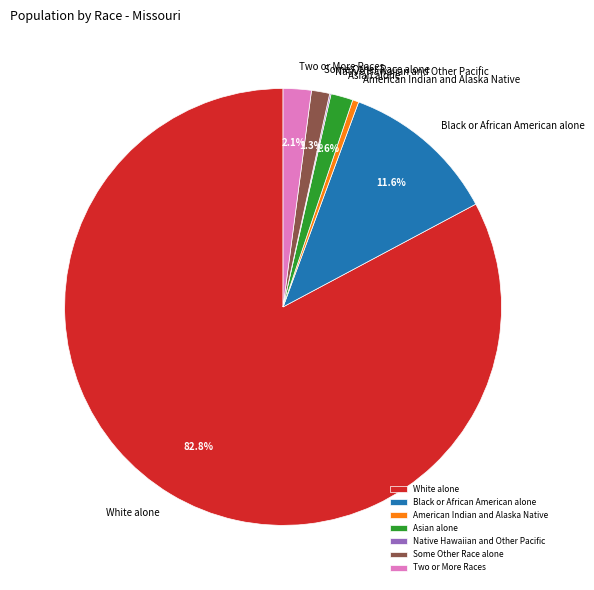

Which category has the biggest portion of the pie?

White alone